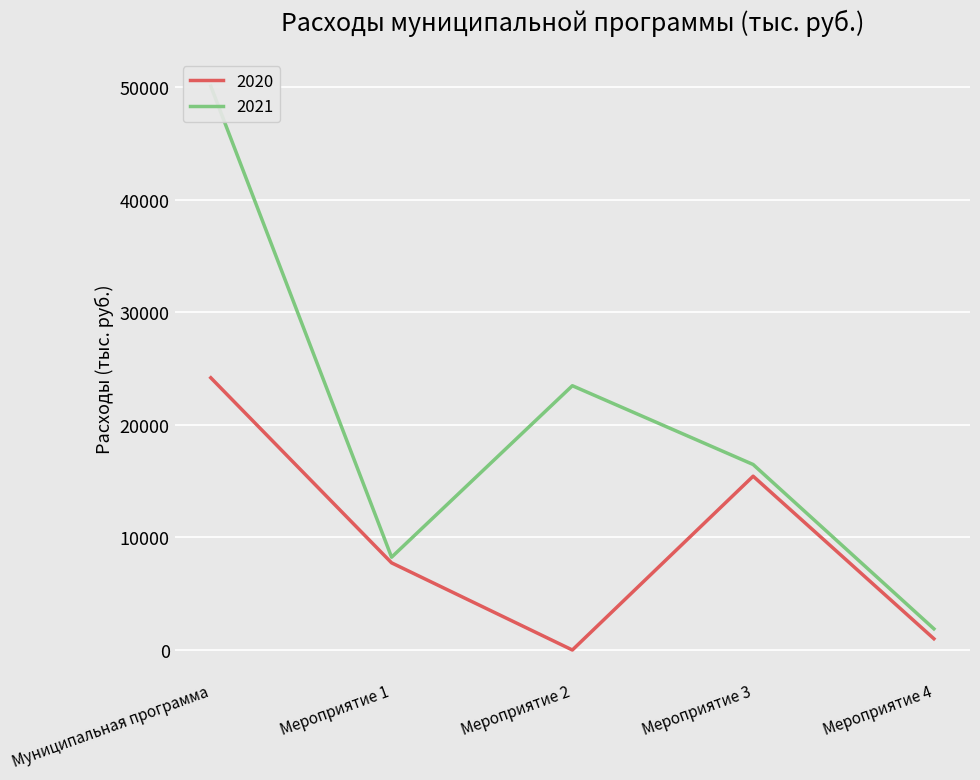

How many values in the 2020 series exceed 7742?

3